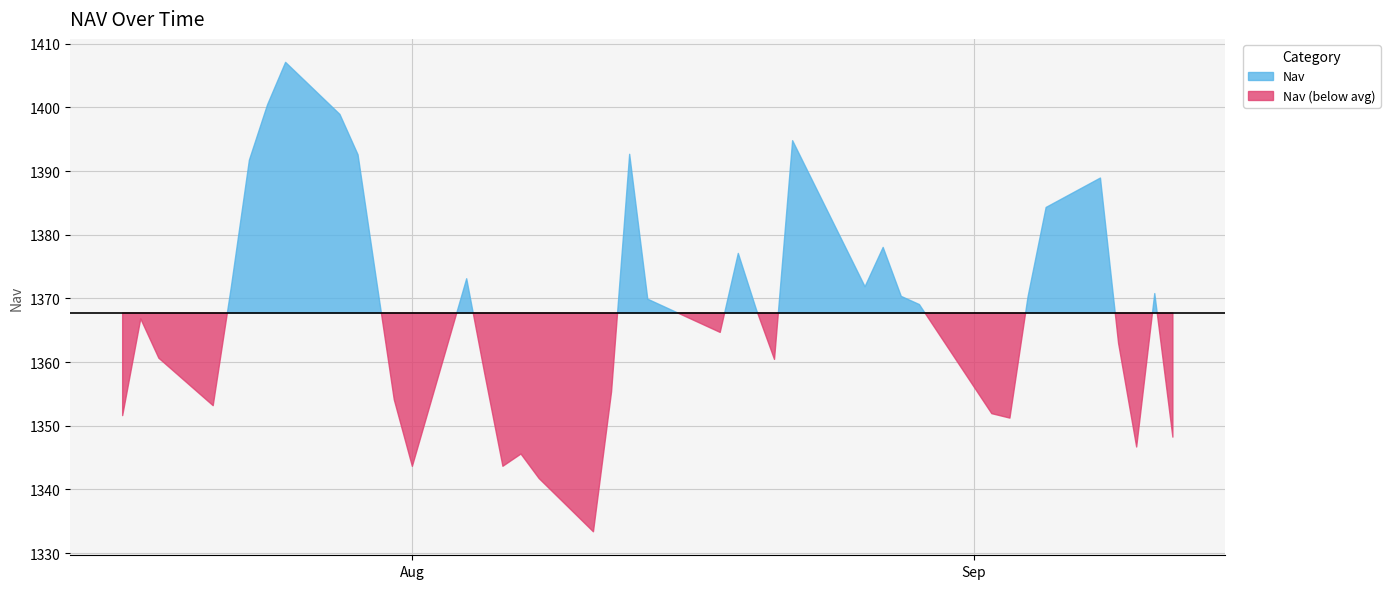

True or false: the data shows 351.6 at 2025-08-06.

False